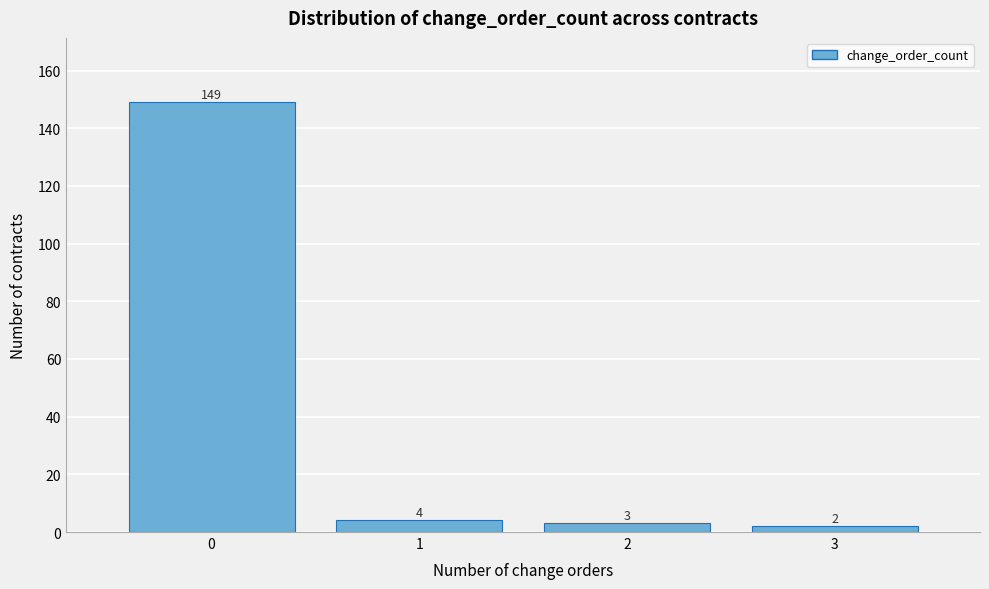

Reading left to right, transcribe this chart: for each bar, give the range it covers on the x-axis and its height.

-0.5 to 0.5: 149
0.5 to 1.5: 4
1.5 to 2.5: 3
2.5 to 3.5: 2